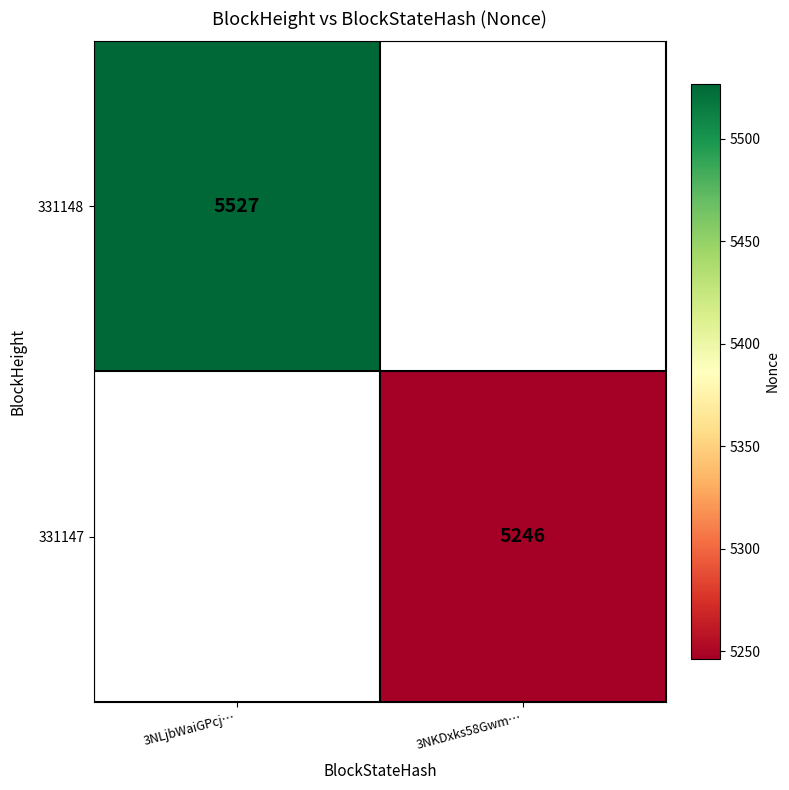

True or false: 331147 has a value of 7015.5 at 3NKDxks58Gwm….

False